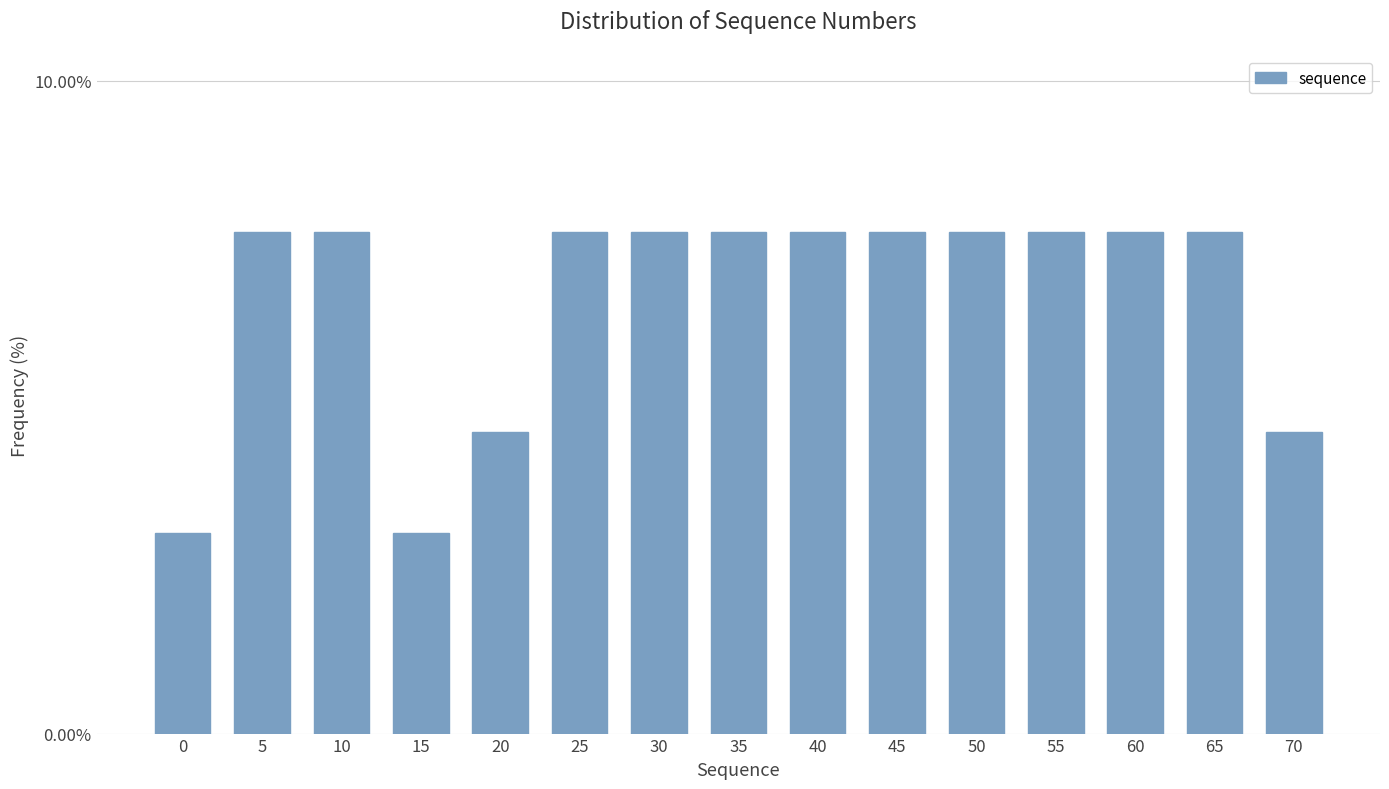

Reading right to left, transcribe all the data shown in this chart.

70=4.6	65=7.7	60=7.7	55=7.7	50=7.7	45=7.7	40=7.7	35=7.7	30=7.7	25=7.7	20=4.6	15=3.1	10=7.7	5=7.7	0=3.1